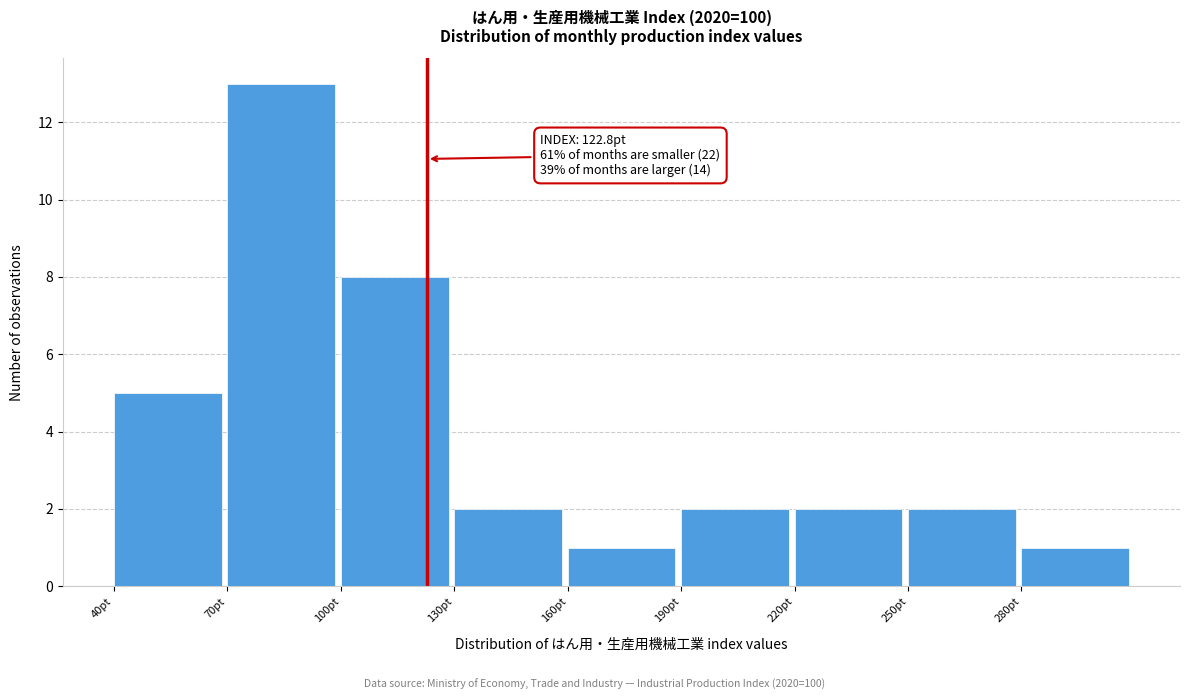

Over which range of the x-axis is the bar tallest?

70 to 100